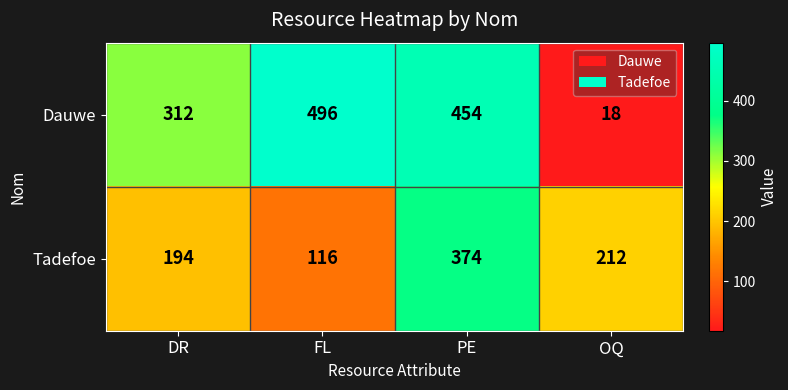

Which series has the largest range (max minus min)?

Dauwe